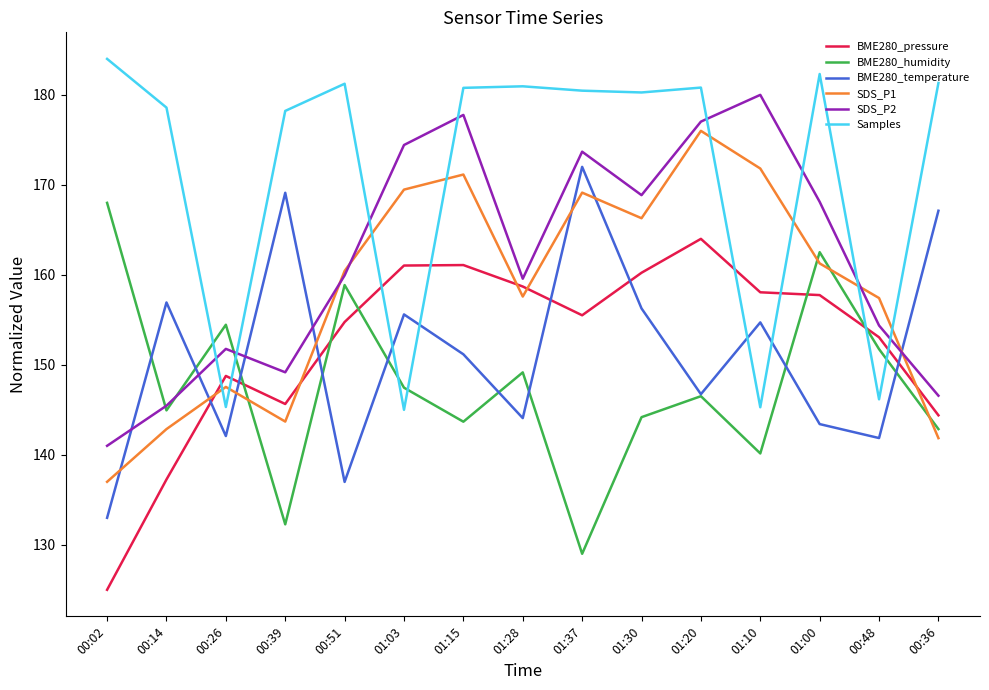

At which category is the sum across all series the highest?

01:20